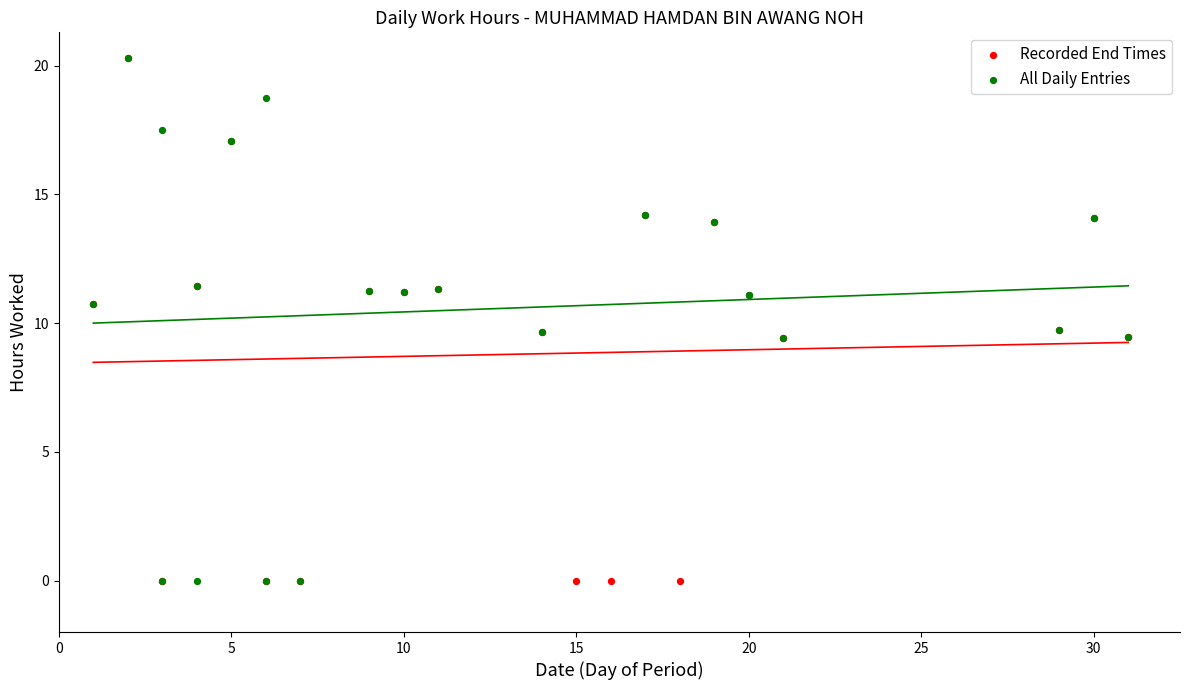

What are all the series names shown in the legend?

Recorded End Times, All Daily Entries